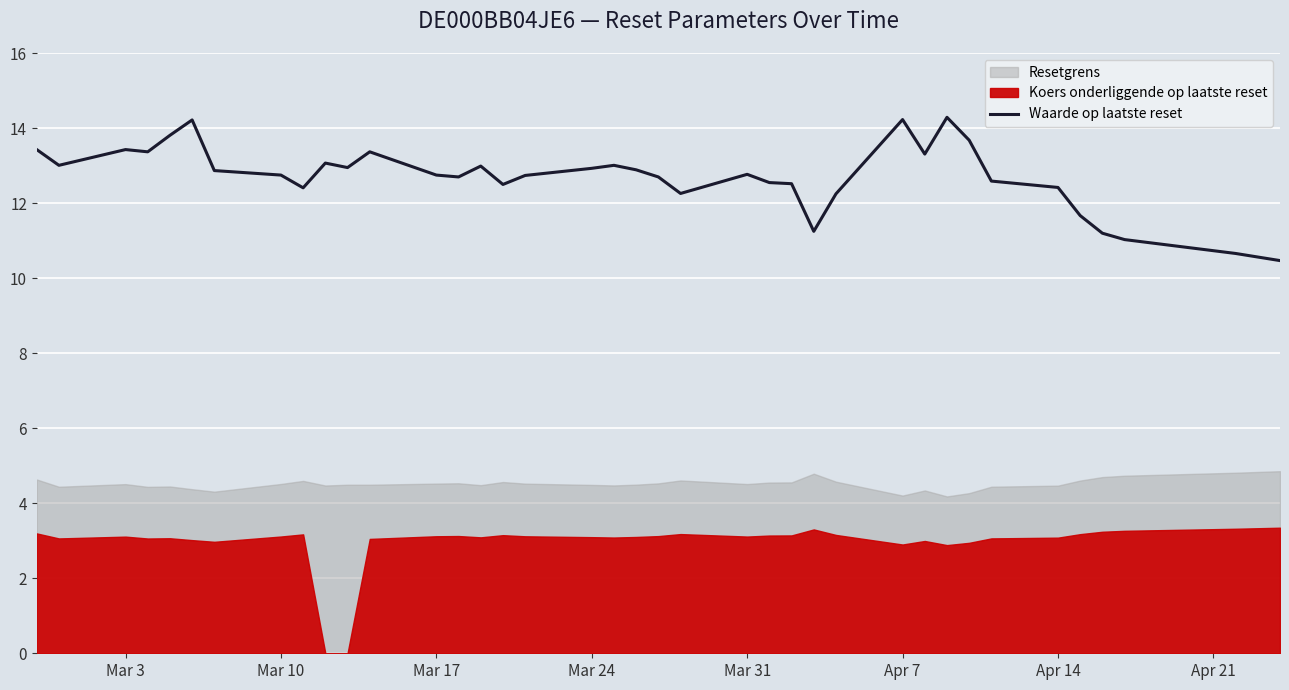

Is it true that Waarde op laatste reset equals 18.6 at Mar 31?

False